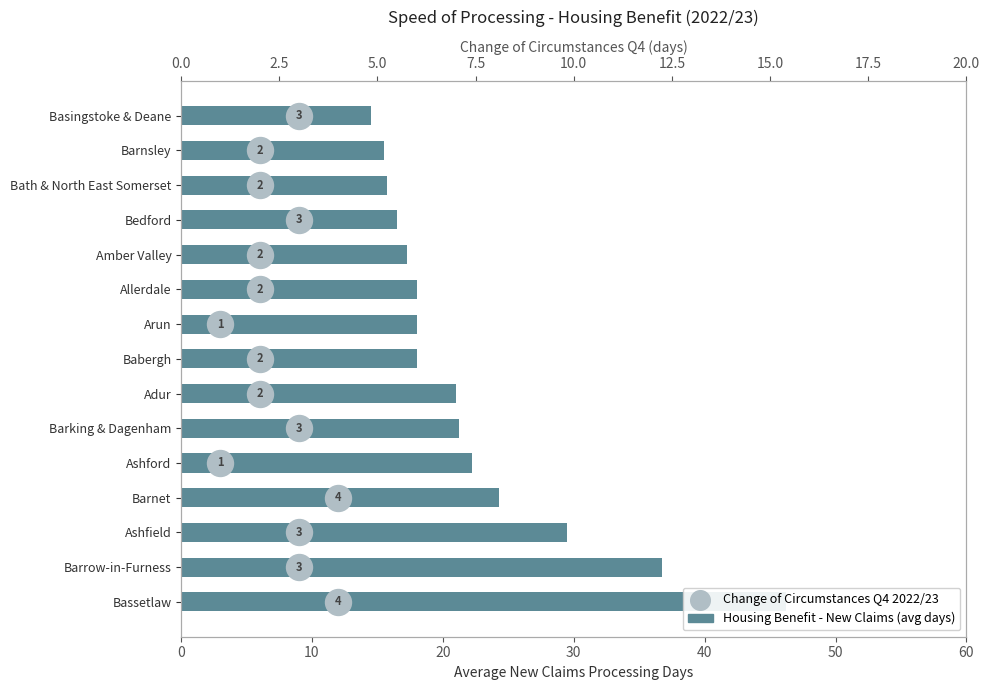

What is the total value across all series at 10?

37.8